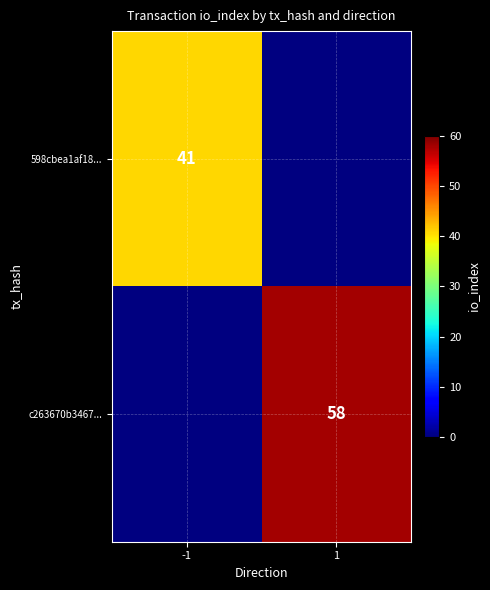

The c263670b3467... series shows 103 at 1. True or false?

False